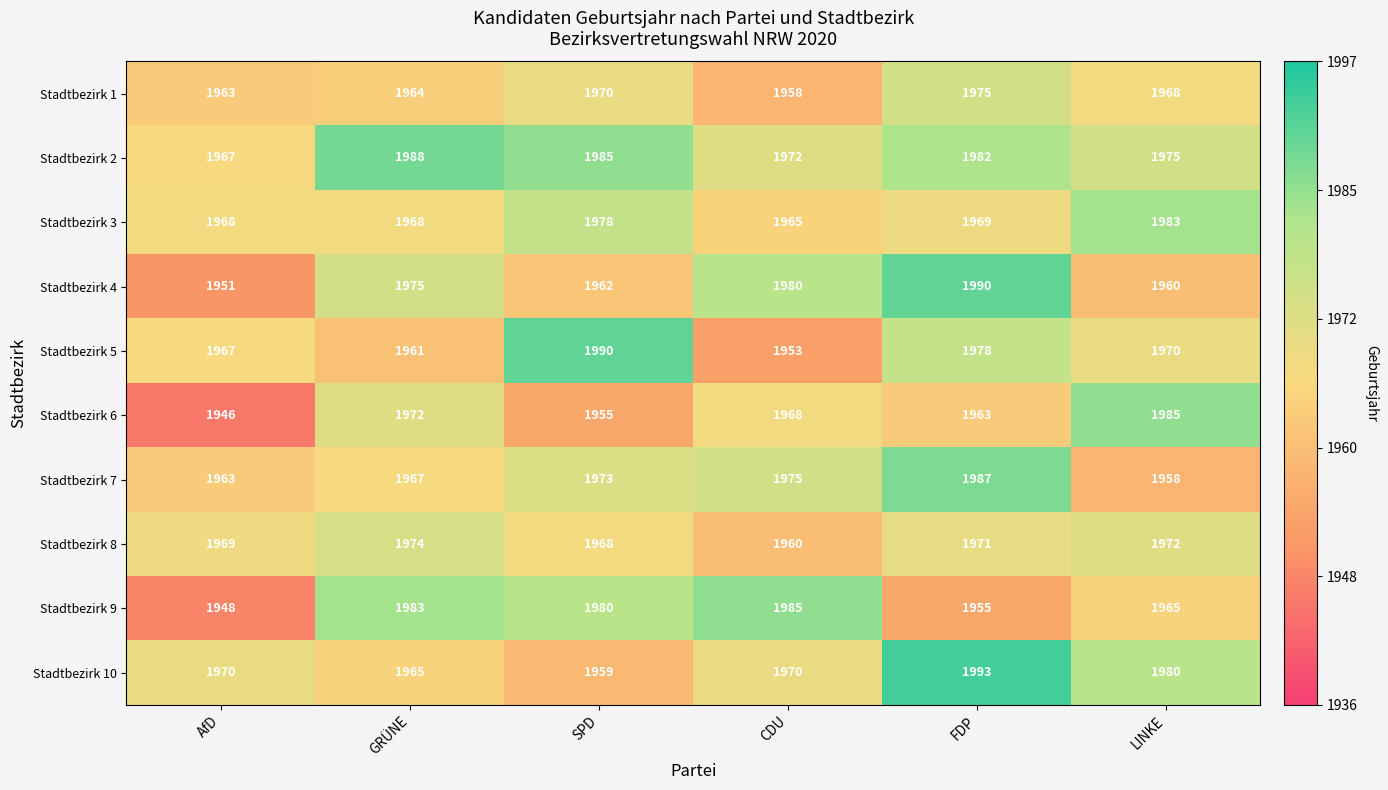

Is the value of Stadtbezirk 10 at LINKE greater than the value of Stadtbezirk 1 at FDP?

Yes